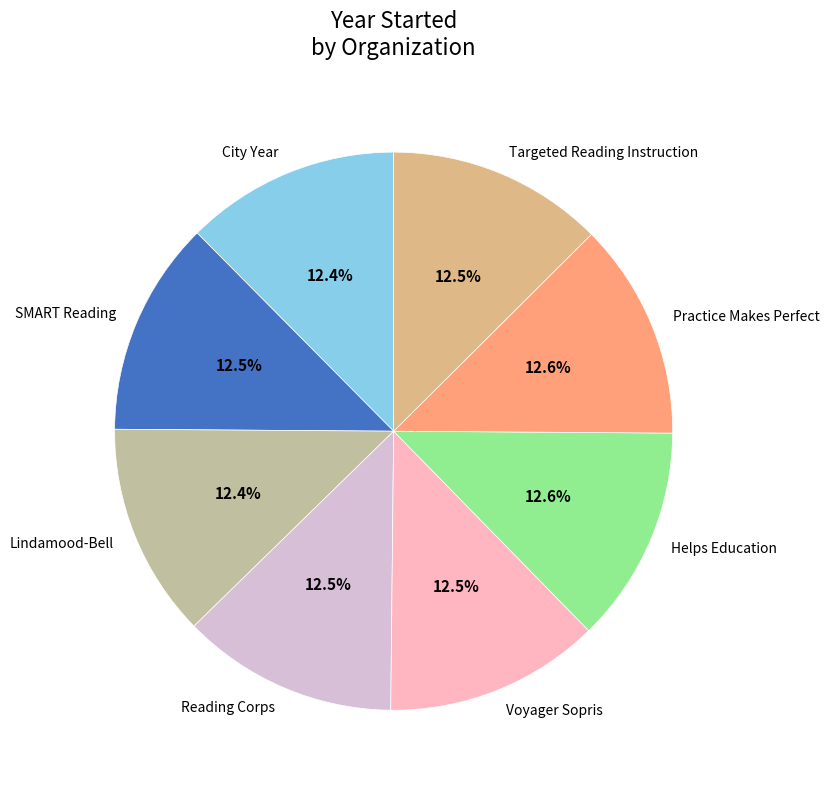

Approximately how many times larger is the value at Lindamood-Bell compared to Practice Makes Perfect?

1.0